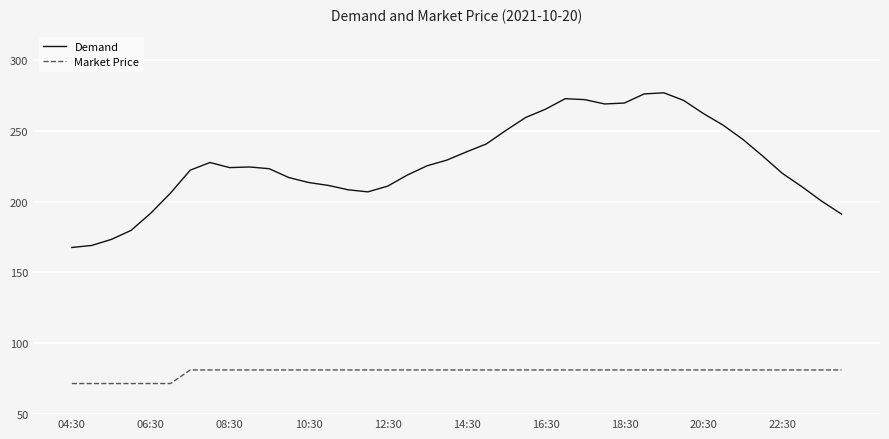

Rank the series by their average value, from lowest to highest.

Market Price, Demand